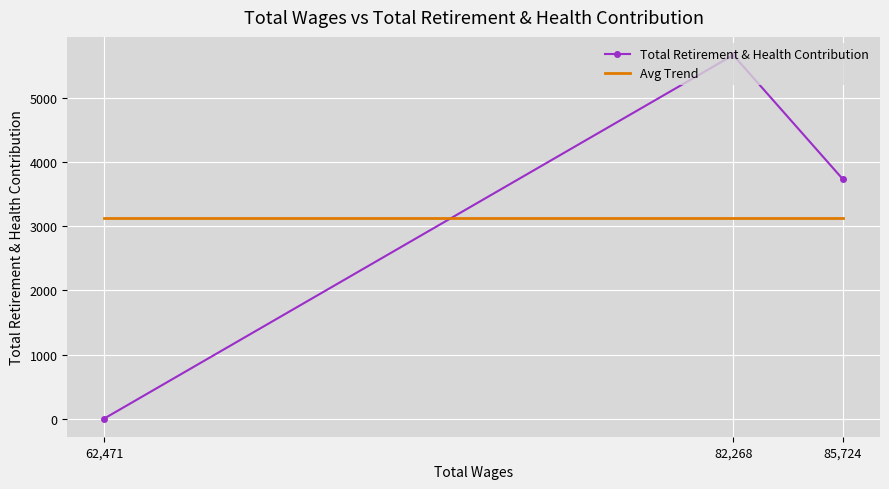

Which series has the largest total across all categories?

Total Retirement & Health Contribution